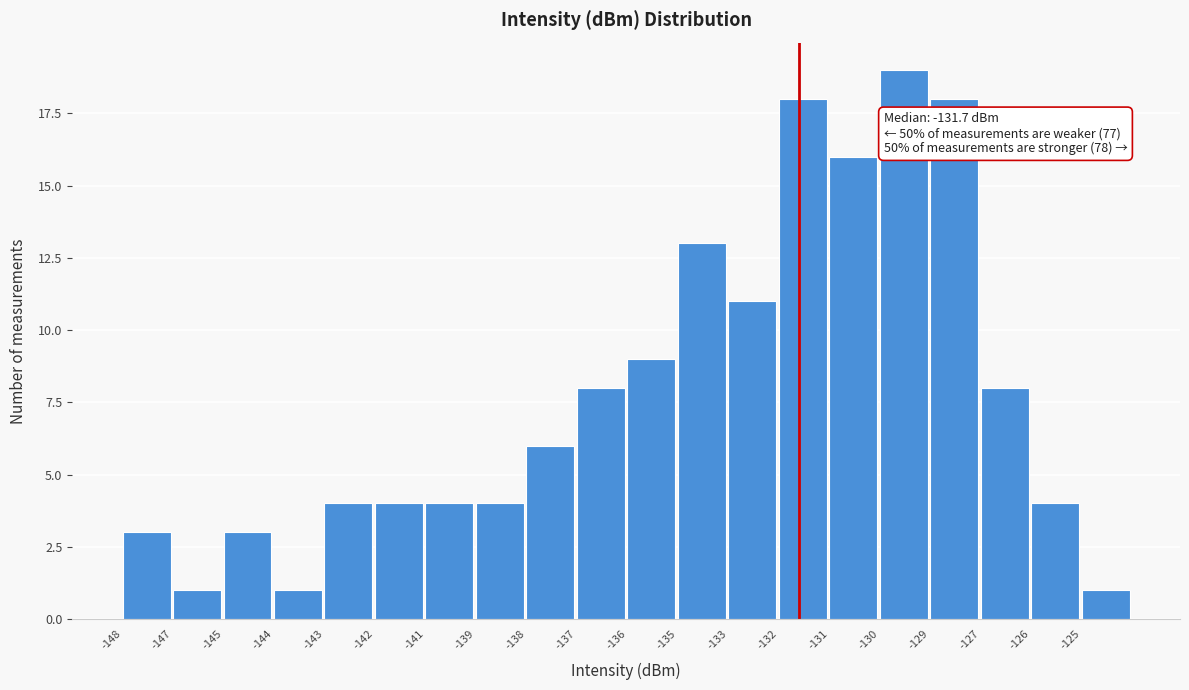

Reading left to right, list all the values displayed in this chart.

3	1	3	1	4	4	4	4	6	8	9	13	11	18	16	19	18	8	4	1